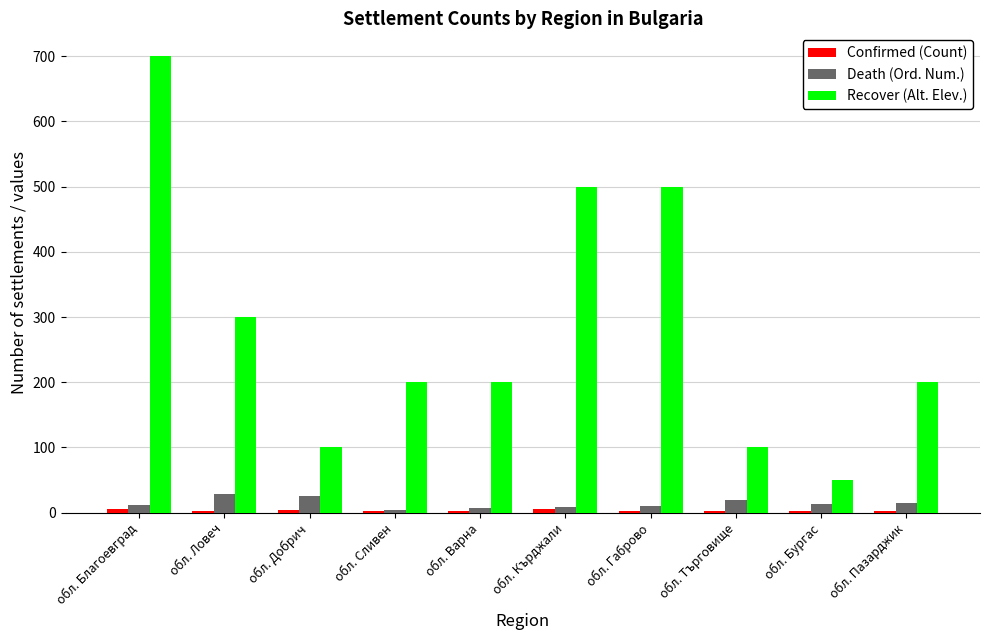

Is the value of Death (Ord. Num.) at обл. Сливен greater than the value of Recover (Alt. Elev.) at обл. Добрич?

No